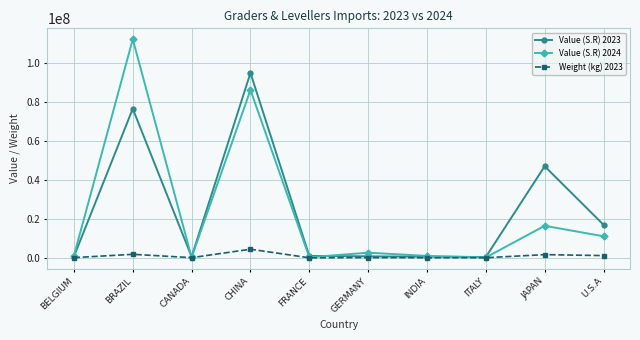

Which category has the highest value in the Value (S.R) 2024 series?

BRAZIL